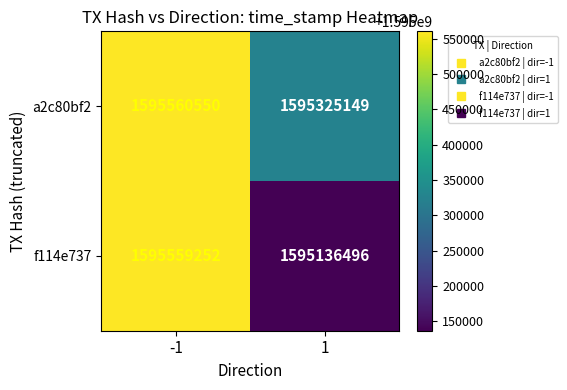

Which series has the widest spread of values?

f114e737